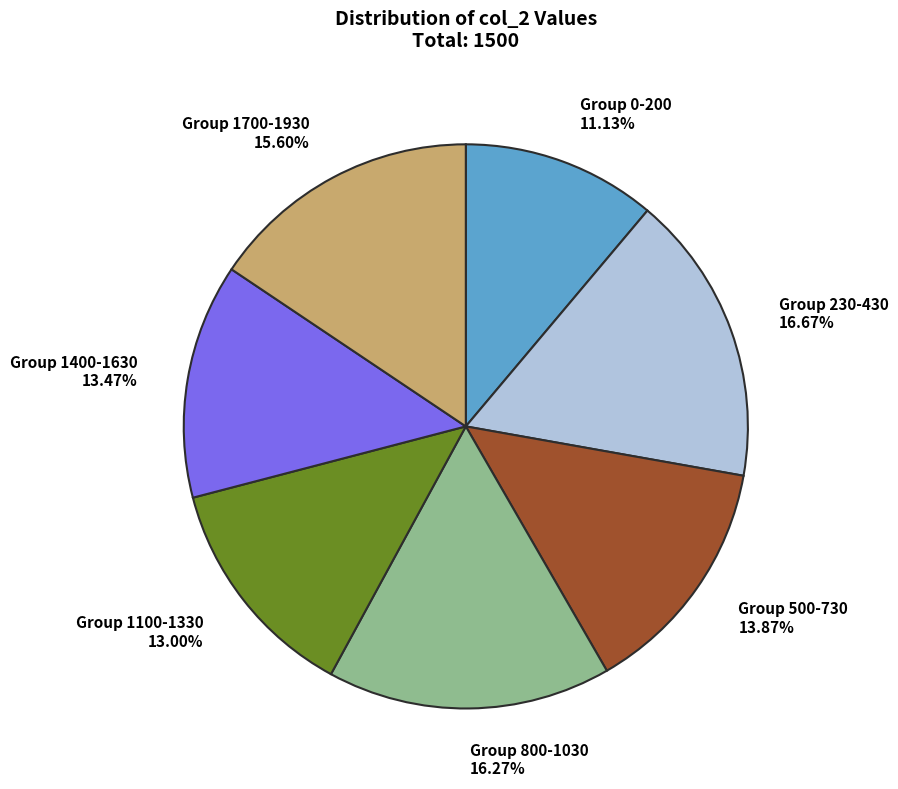

Between Group 230-430 and Group 500-730, which is larger?

Group 230-430